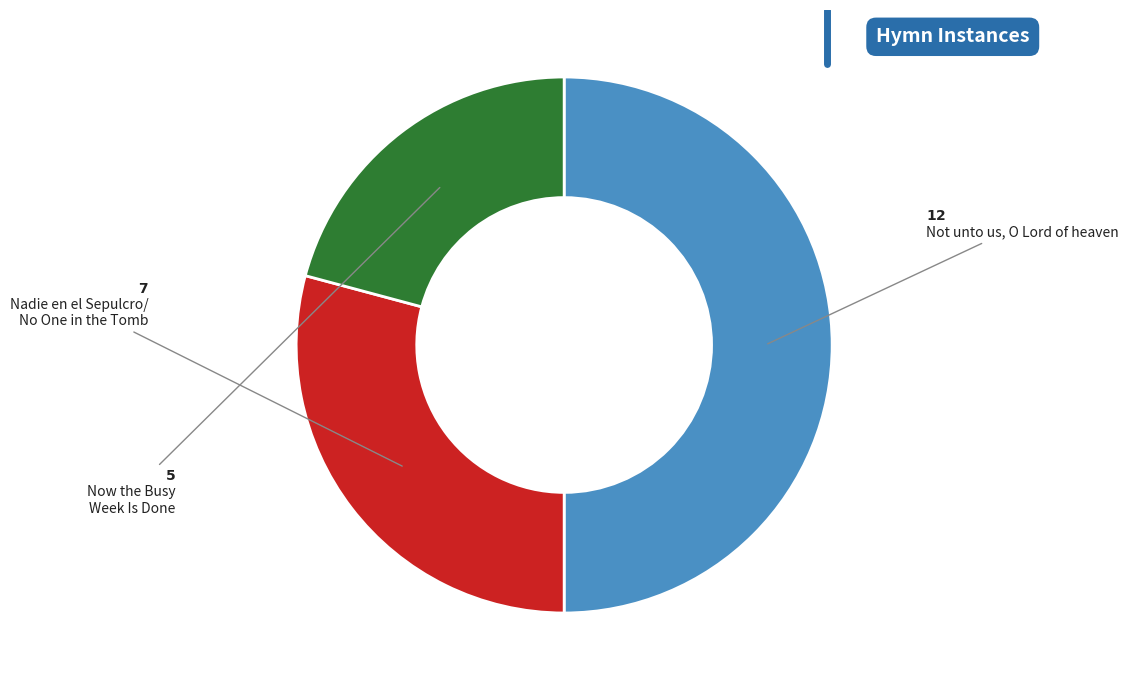

Count the number of slices in the pie.

3